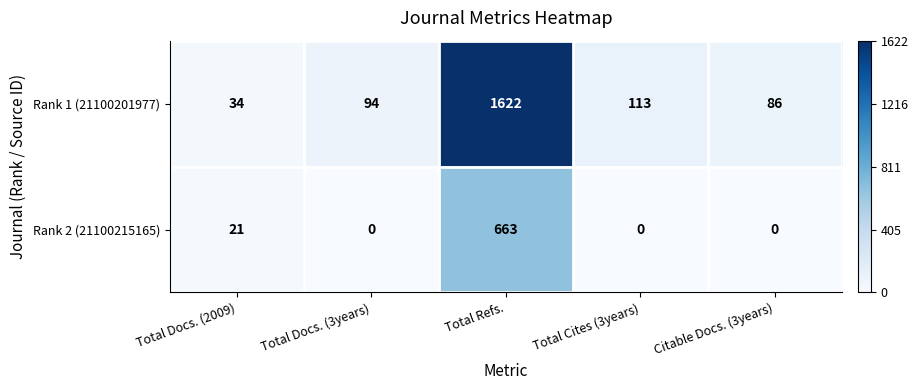

What is the average value of the Rank 2 (21100215165) series?

137